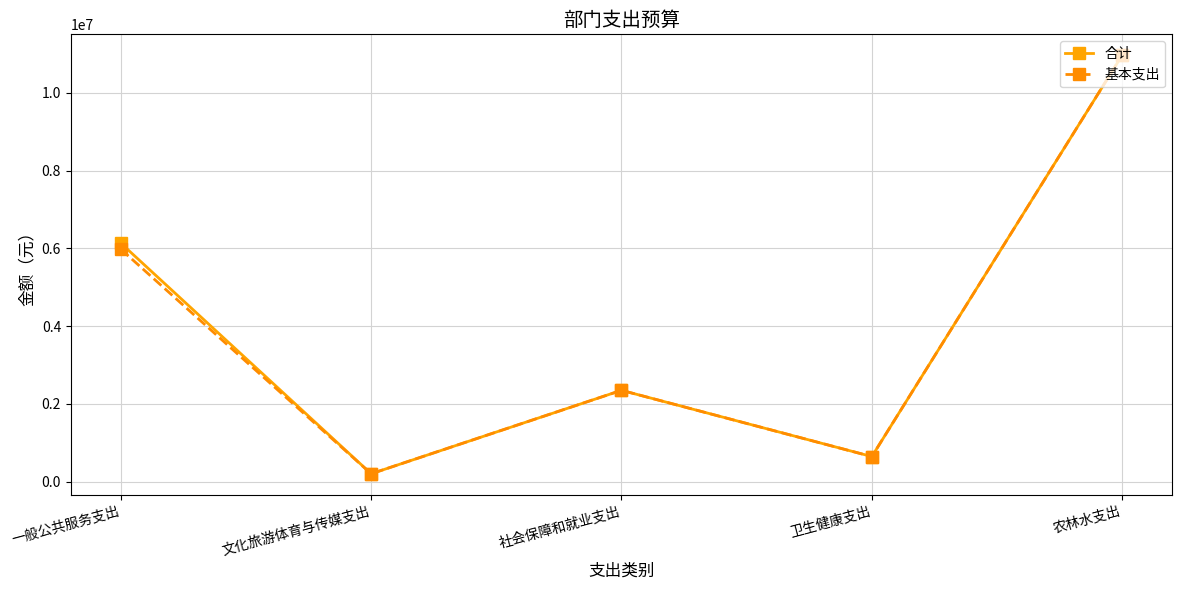

At which label is 基本支出 closest to 5587136?

一般公共服务支出